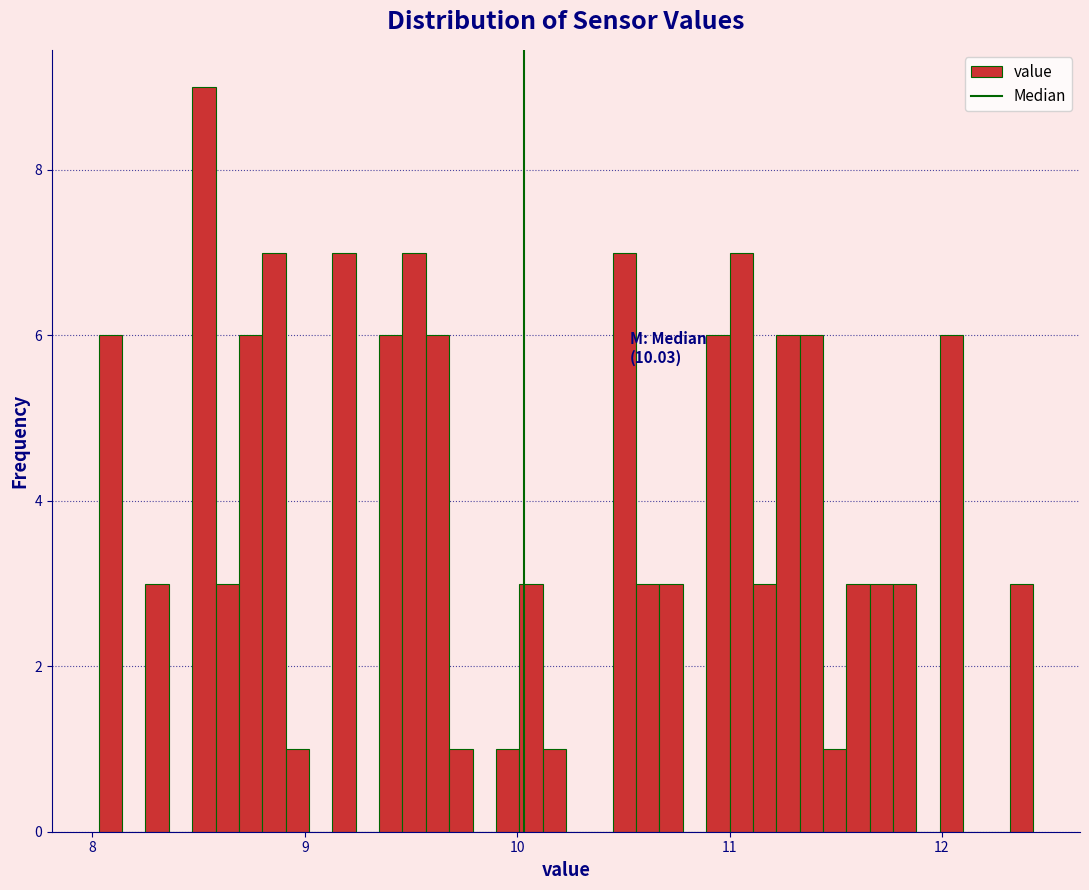

Read against the x-axis, roughly where is the centre of the tallest bar?

8.5